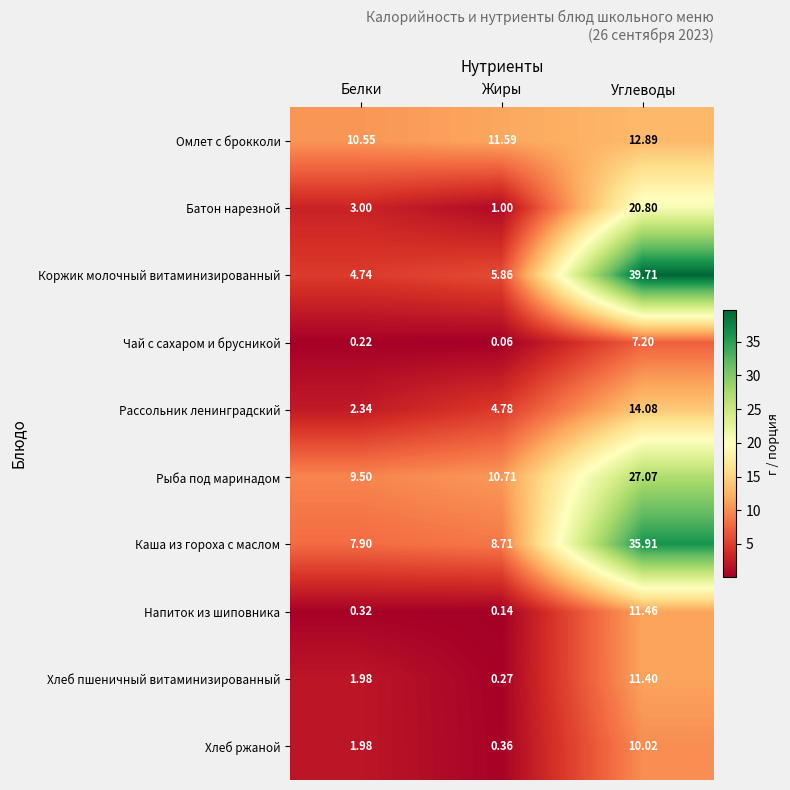

Which series has the widest spread of values?

Коржик молочный витаминизированный